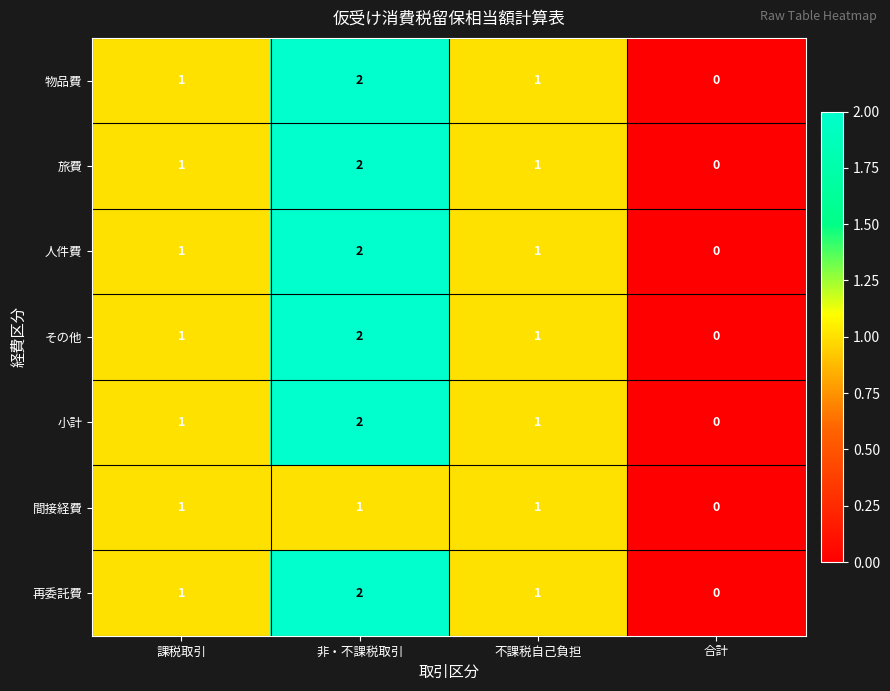

Is it true that 旅費 equals -1 at 合計?

False